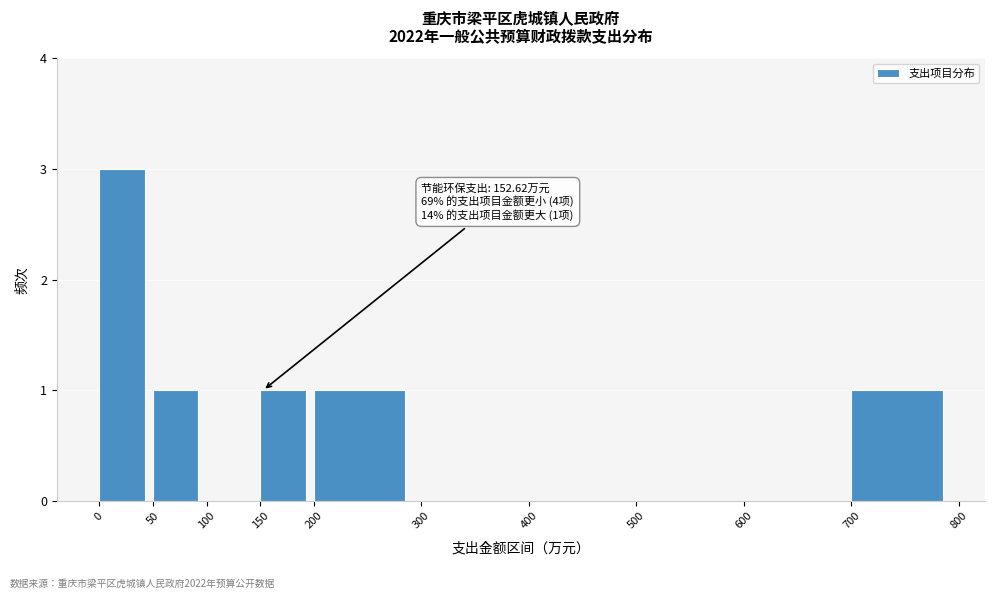

Which range on the x-axis has the tallest bar?

0 to 50